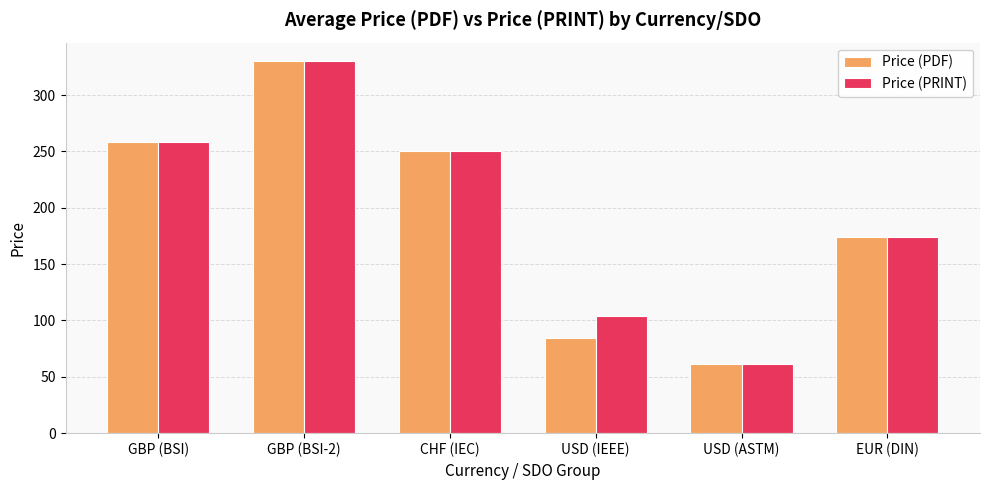

Rank the categories by Price (PRINT) value from highest to lowest.

GBP (BSI-2), GBP (BSI), CHF (IEC), EUR (DIN), USD (IEEE), USD (ASTM)